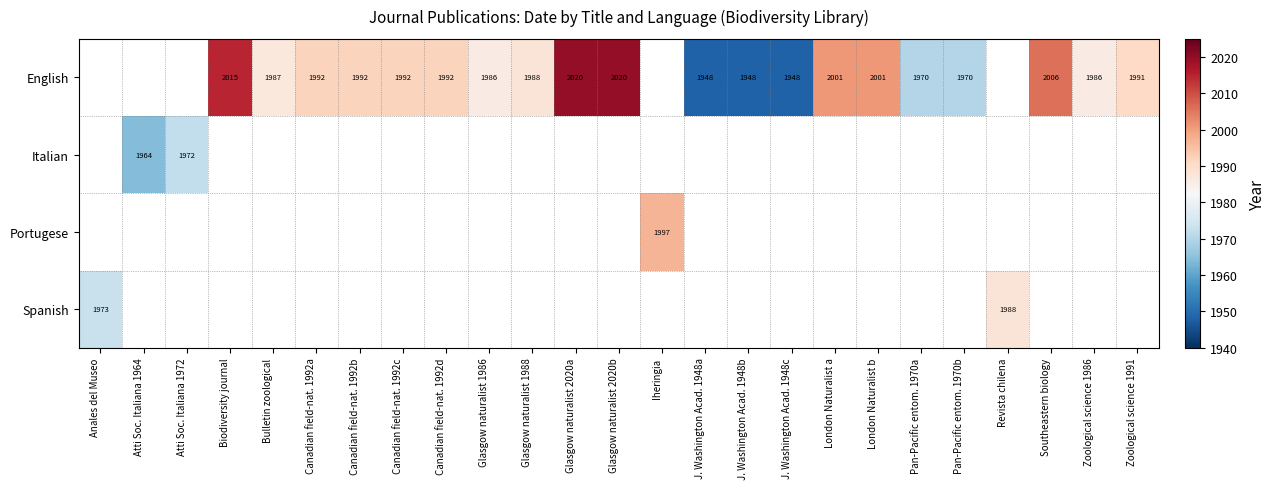

The English series shows 2020 at Glasgow naturalist 2020a. True or false?

True